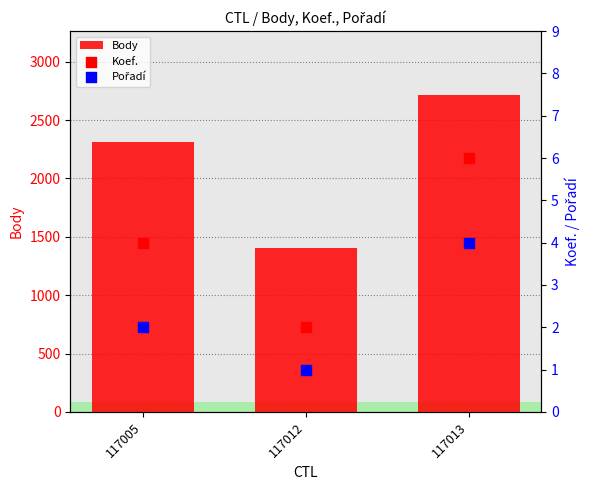

What is the total value across all series at 117005?

2318